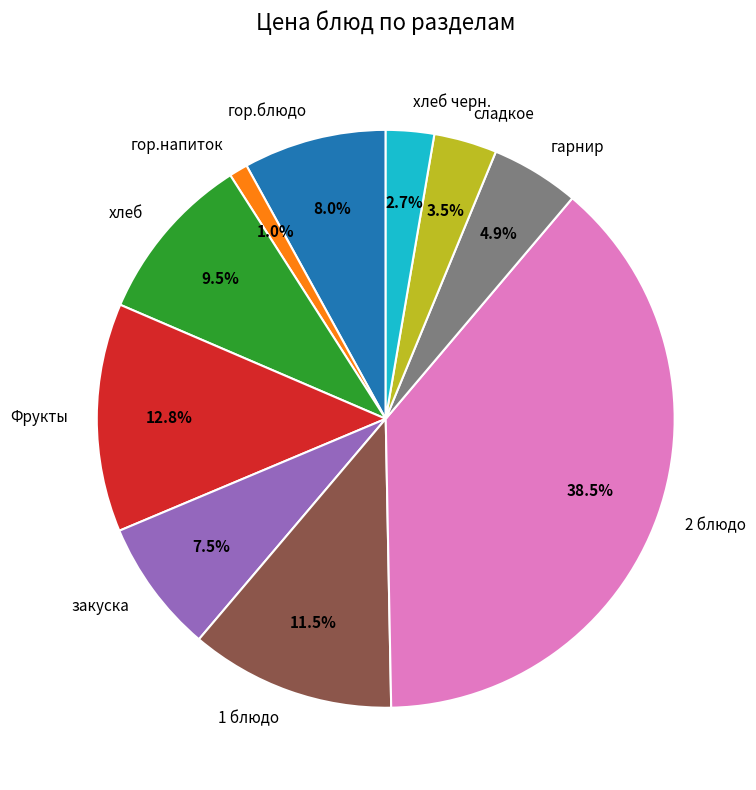

How many segments does this pie chart have?

10